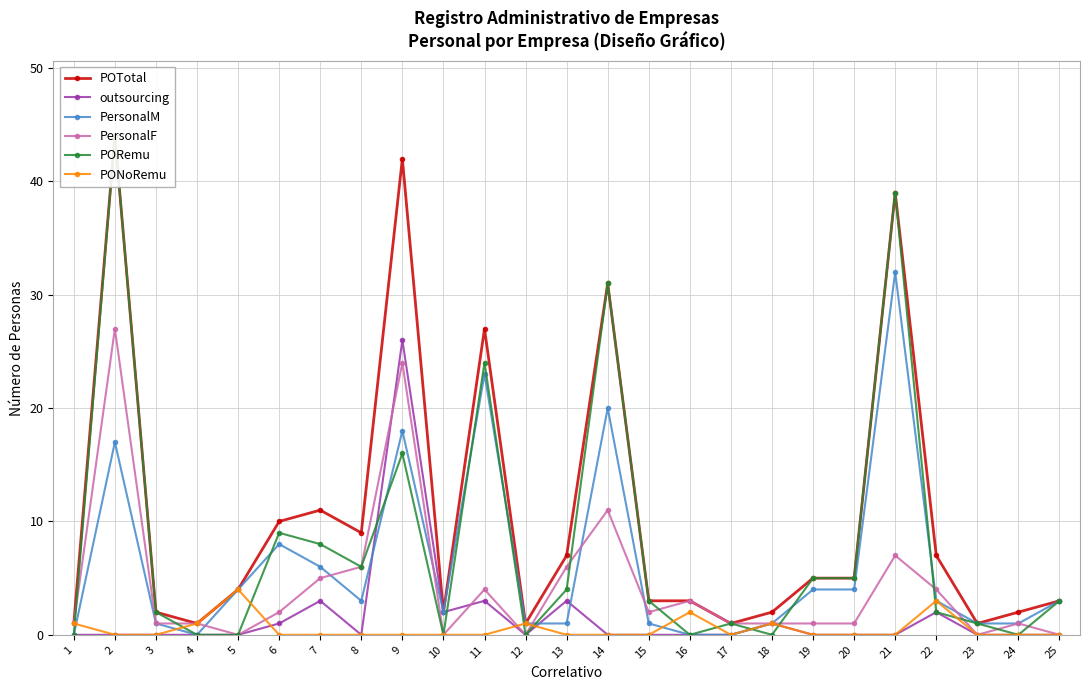

Rank the categories by outsourcing value from highest to lowest.

9, 7, 11, 13, 10, 22, 6, 18, 1, 2, 3, 4, 5, 8, 12, 14, 15, 16, 17, 19, 20, 21, 23, 24, 25